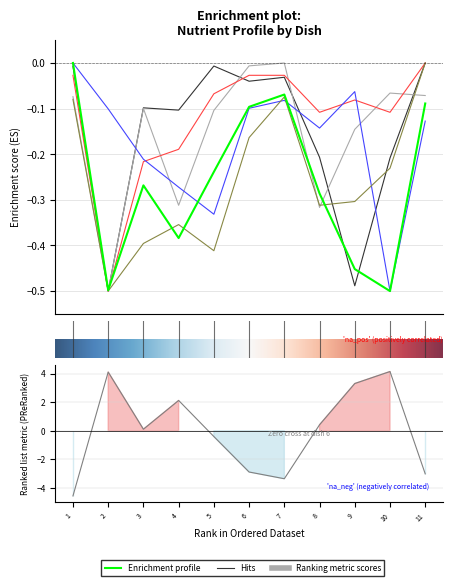

How many series are shown in this chart?

6